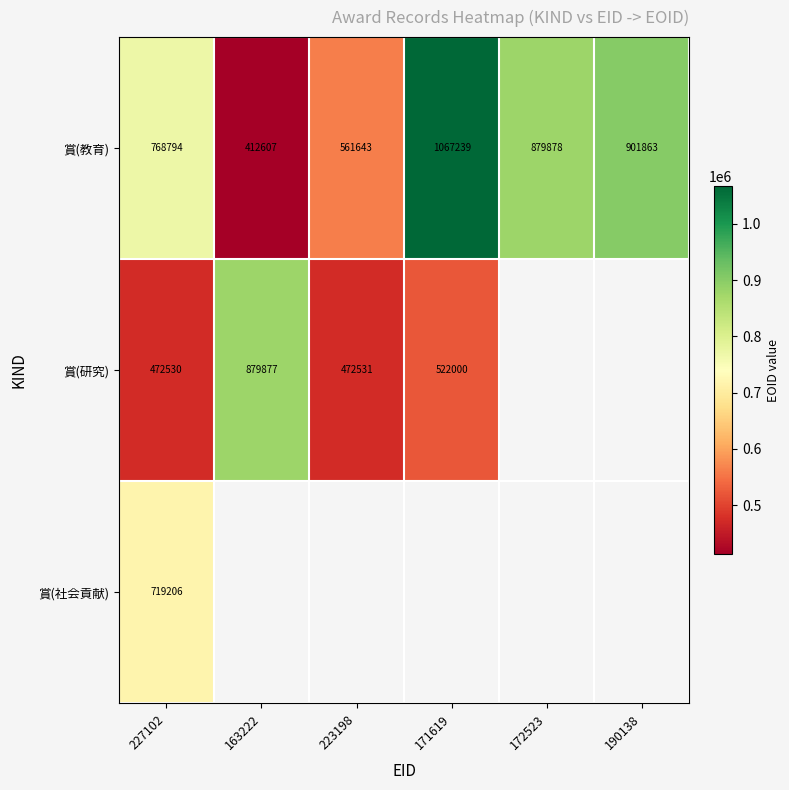

Is the value of 賞(社会貢献) at 227102 greater than the value of 賞(教育) at 190138?

No